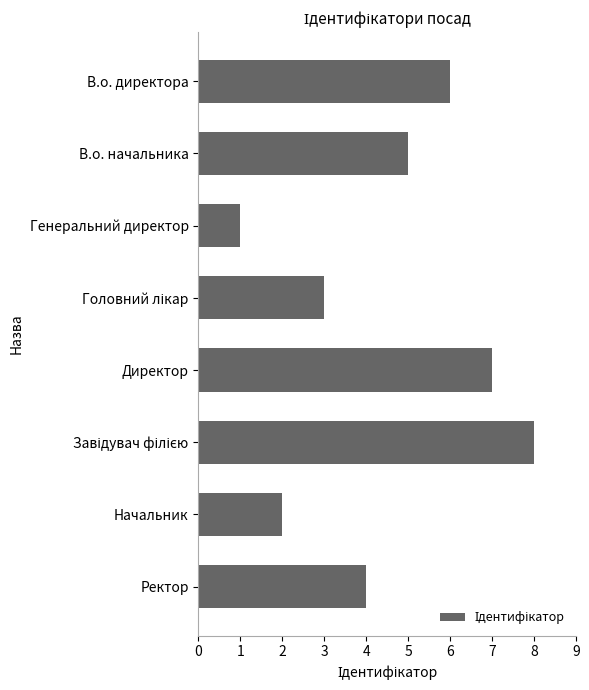

What is the approximate value at Ректор?

4